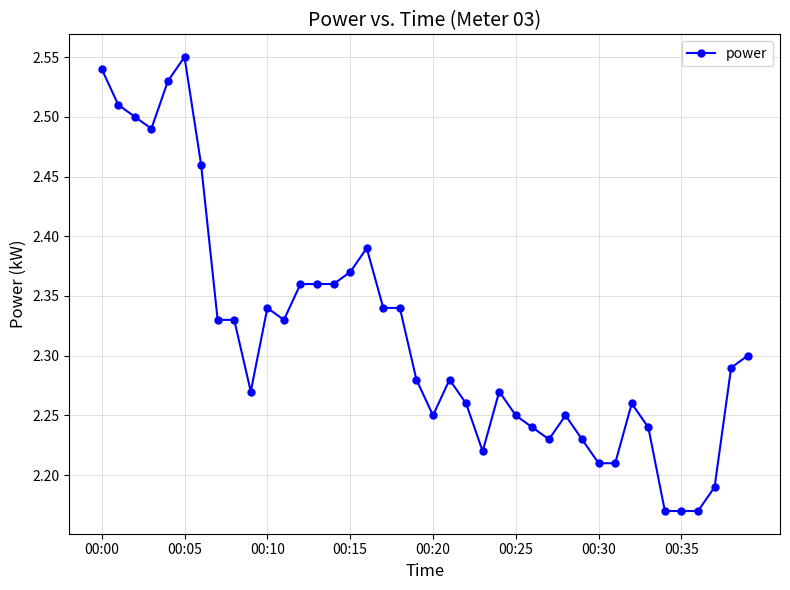

True or false: there are more than 0 points higher than both neighbors.

True